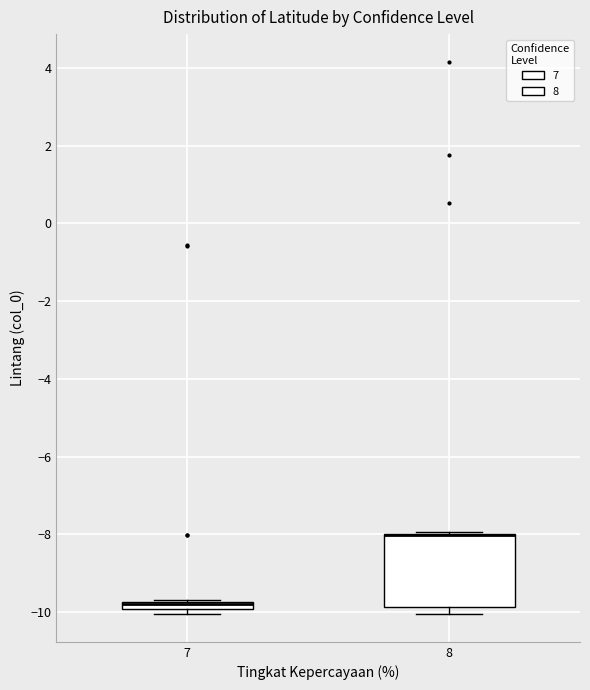

Which box is the tallest, from its lower edge to its upper edge?

8